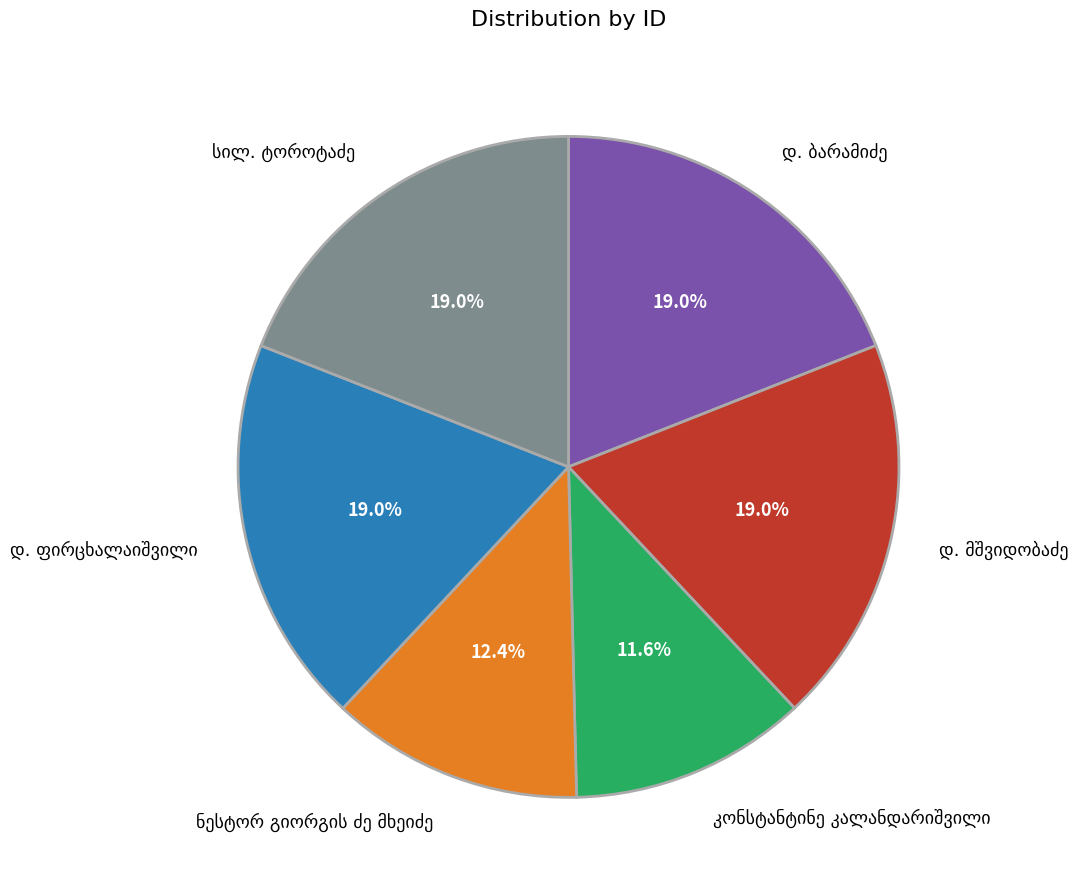

Does any single category account for the majority?

No